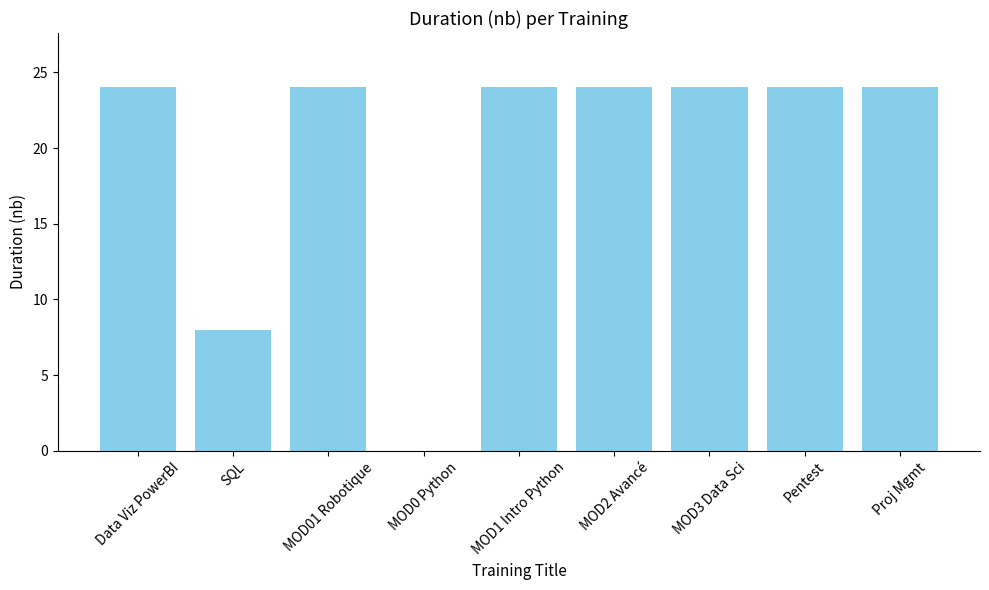

What is the change in value from SQL to MOD3 Data Sci?

+16